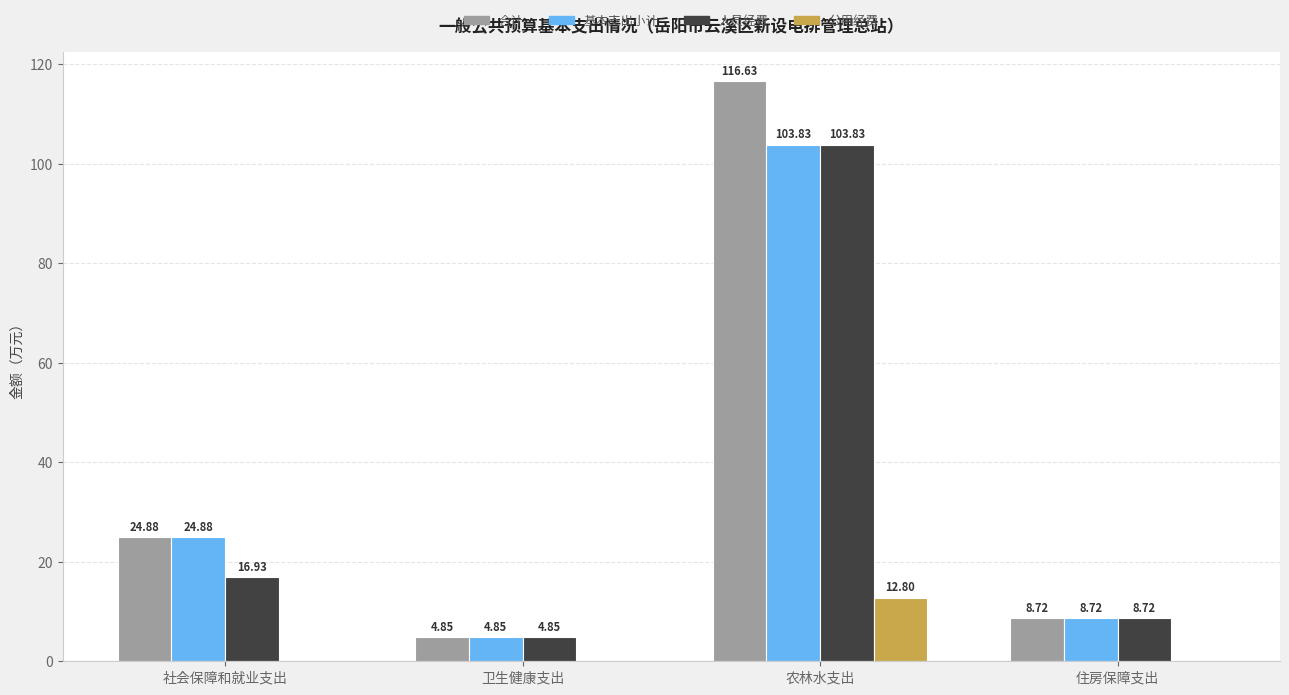

How many distinct data groups are displayed?

4